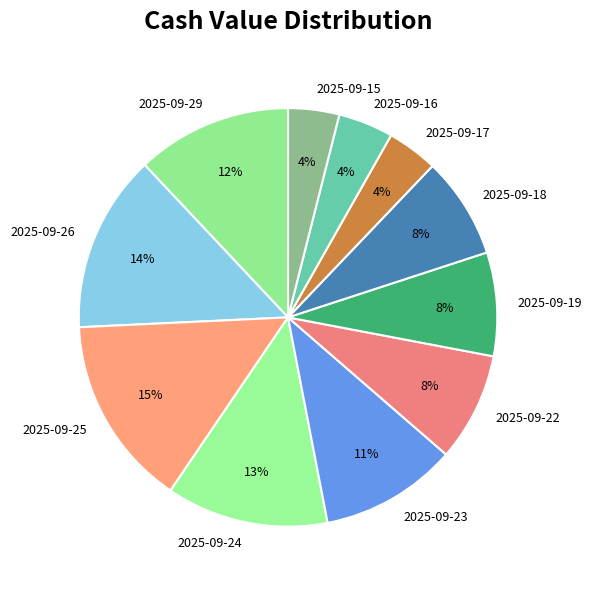

Does any single category account for the majority?

No